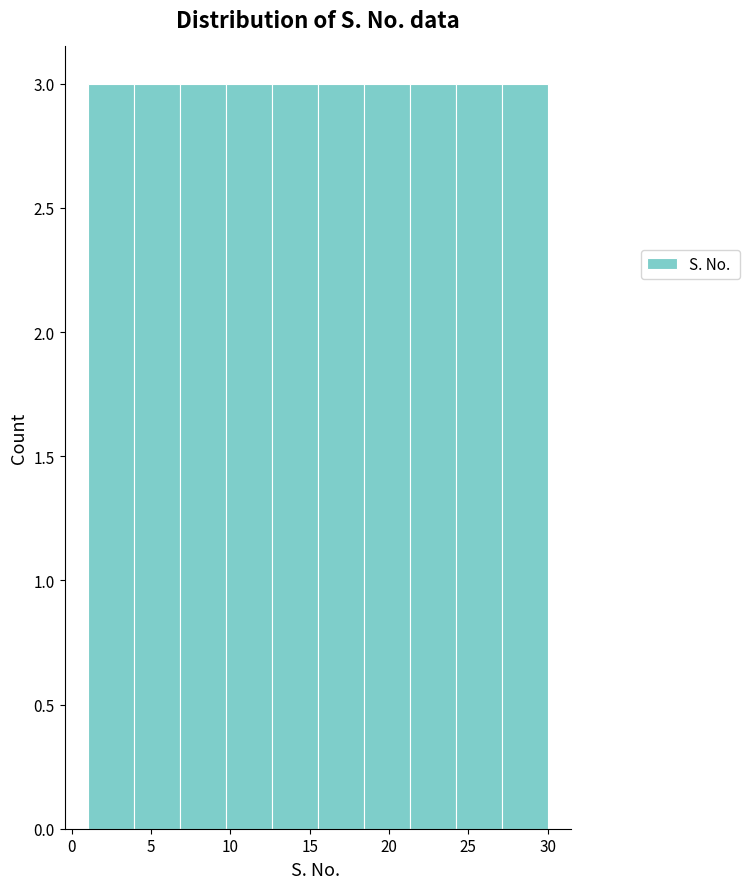

How tall is the bar that spans 6.8 to 9.7 on the x-axis? Neither the bar edges nor the heights are printed on the chart, so give them approximately, as read against the axes.

3